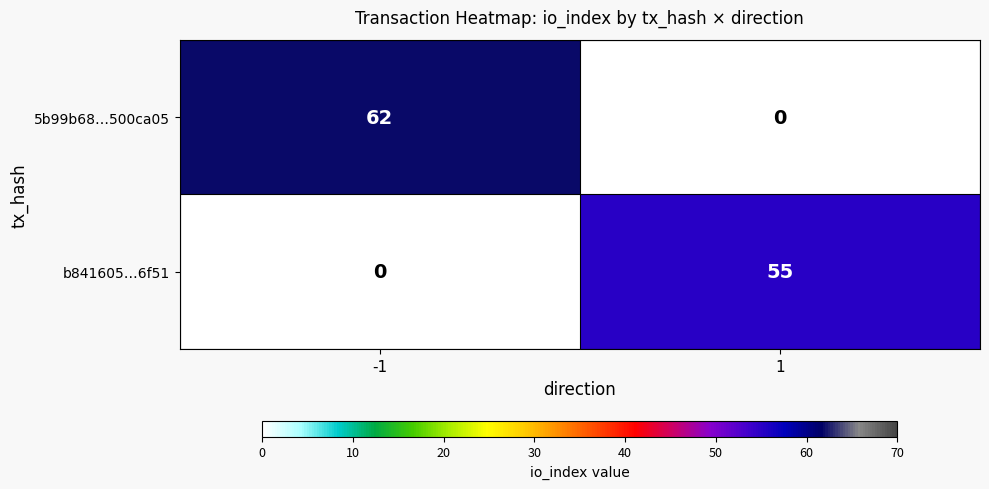

What is the spread (max minus min) of values at -1?

62